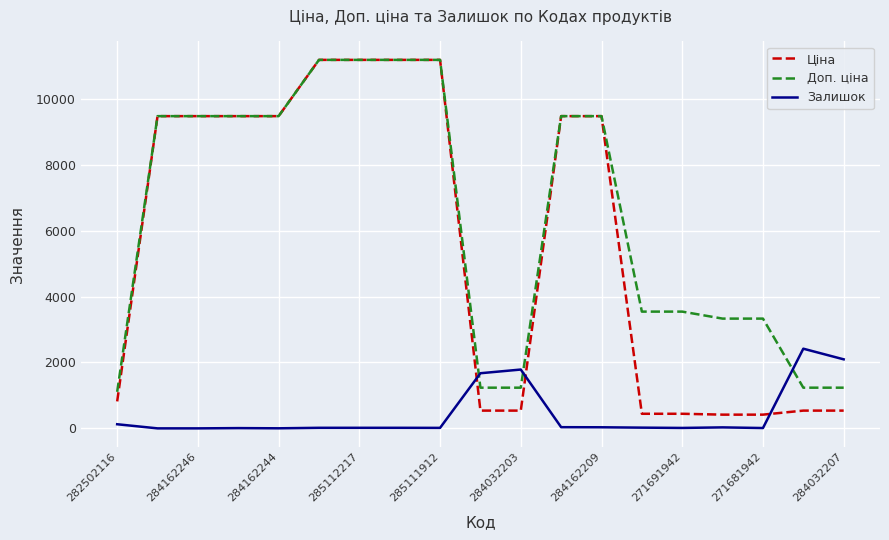

What is the maximum value for Доп. ціна?

11188.2